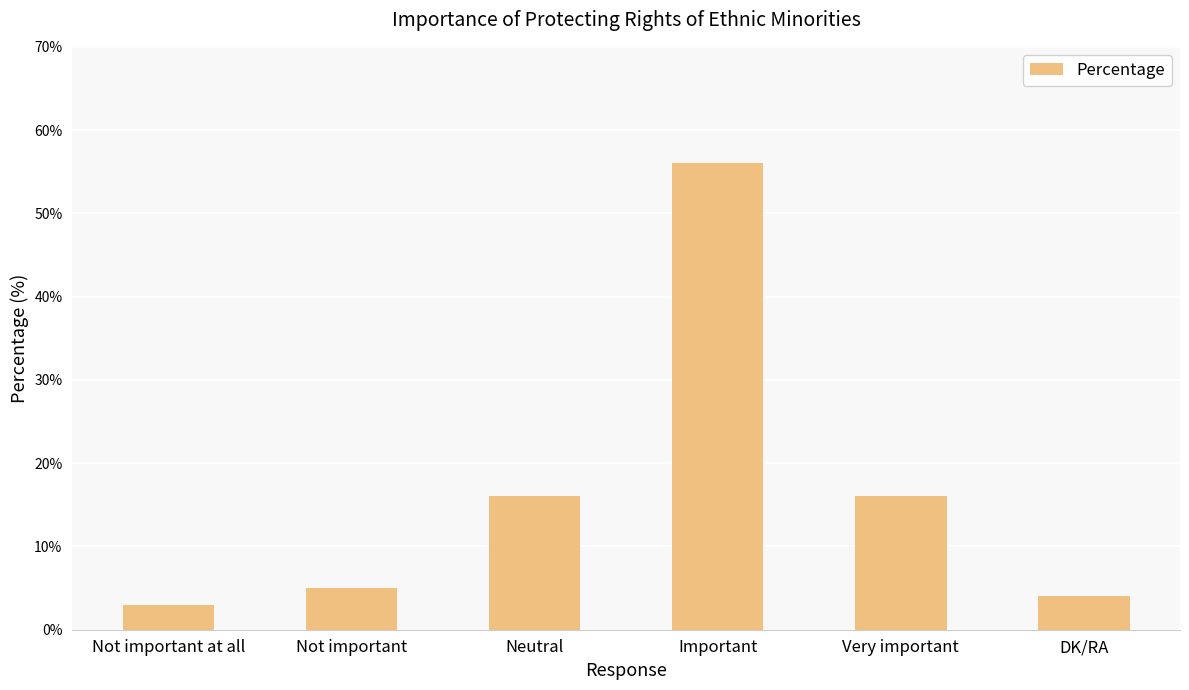

Which label corresponds to the largest value in the chart?

Important